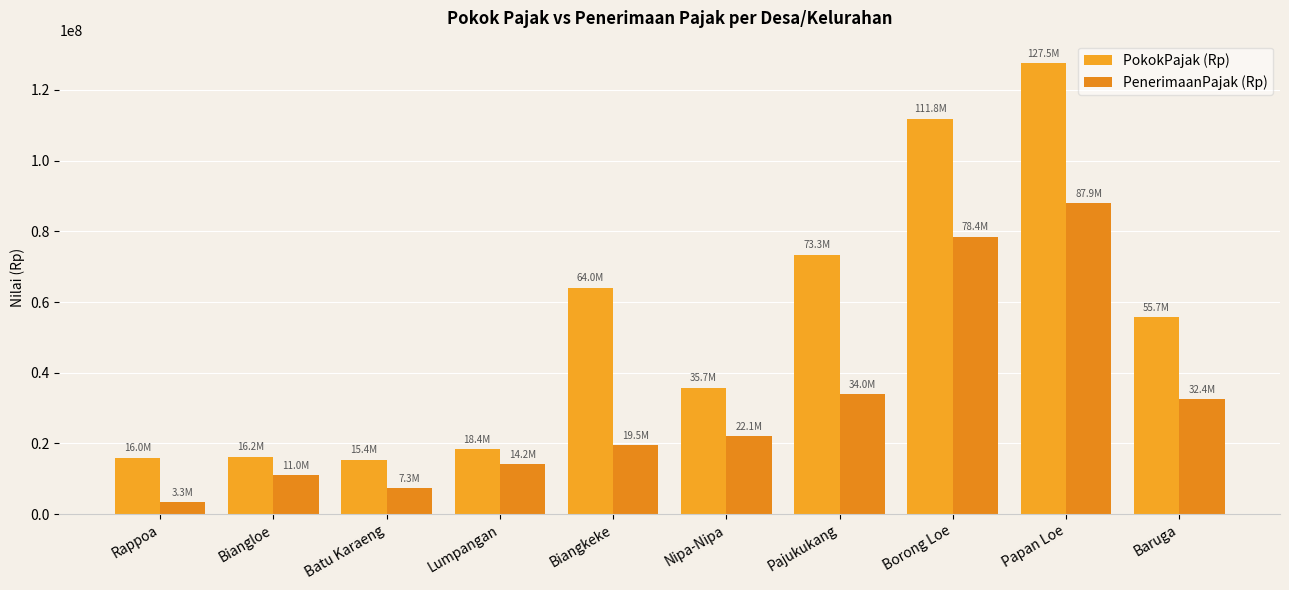

List the labels in order of PokokPajak (Rp) value, smallest first.

Batu Karaeng, Rappoa, Biangloe, Lumpangan, Nipa-Nipa, Baruga, Biangkeke, Pajukukang, Borong Loe, Papan Loe